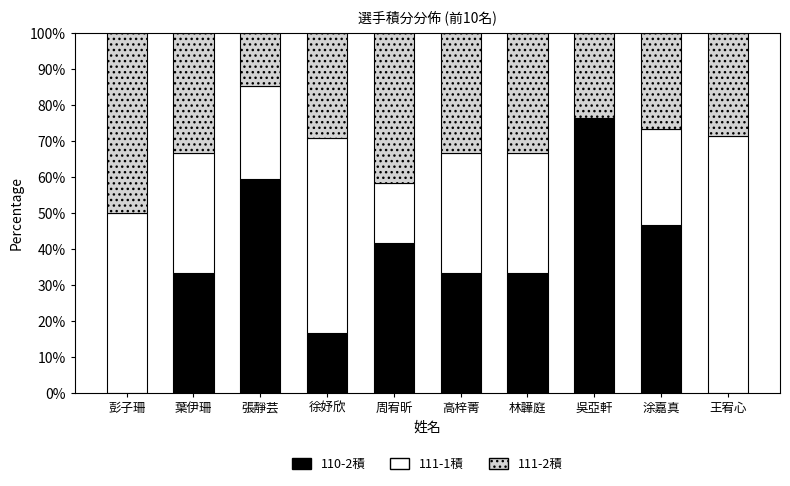

Is it true that 110-2積 equals 16.7 at 徐妤欣?

True